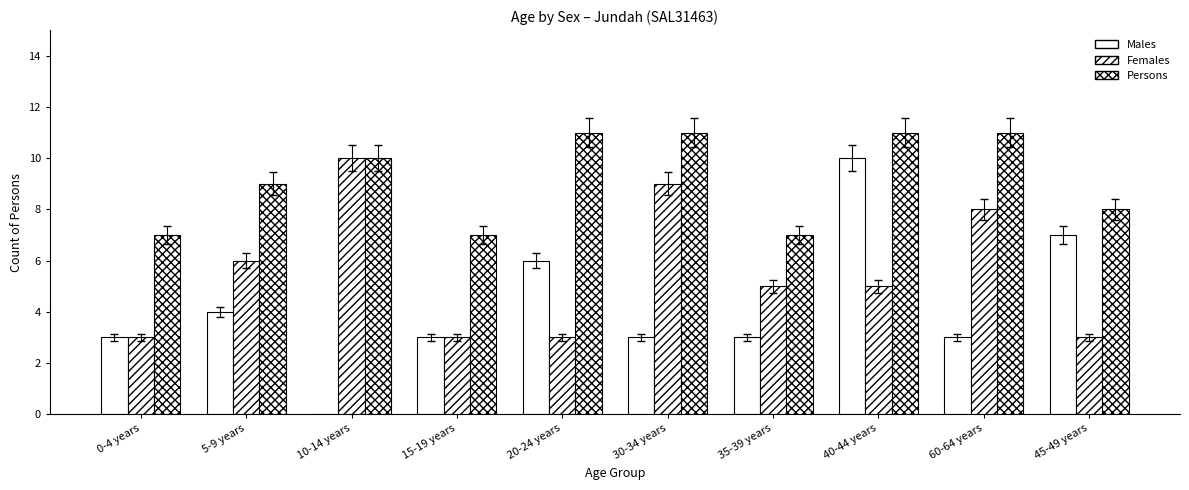

Does the chart contain stacked bars?

No